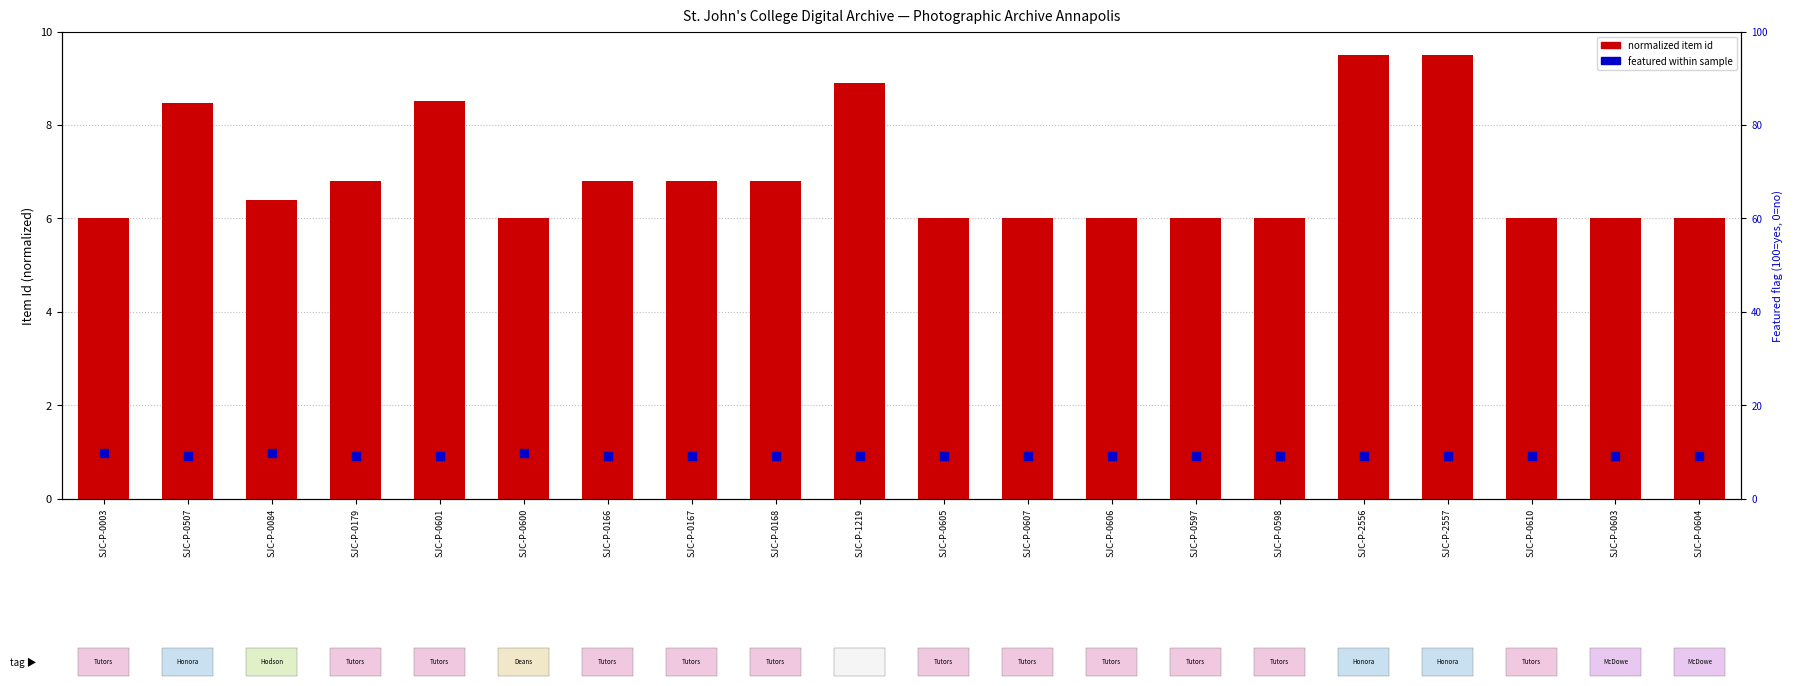

What is the total value across all series at SJC-P-0507?

17.7